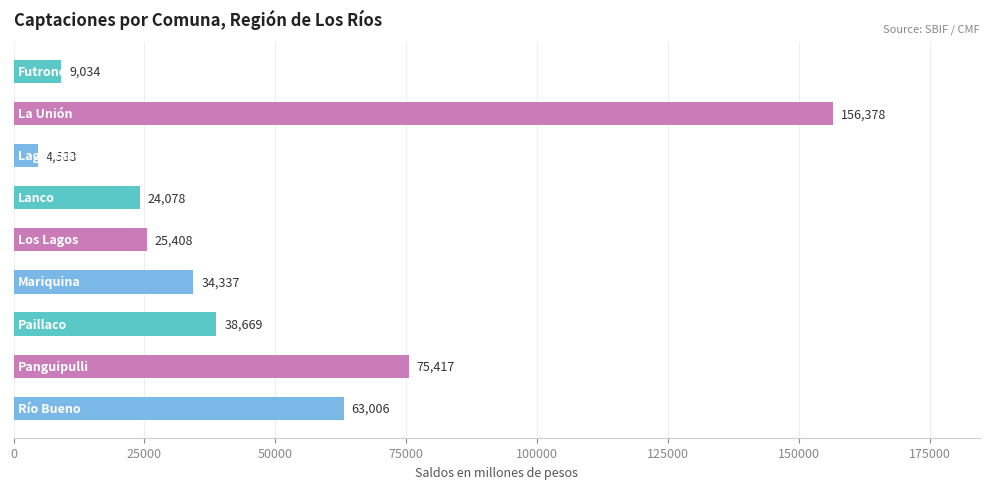

What is the maximum value shown in the chart?

156377.6